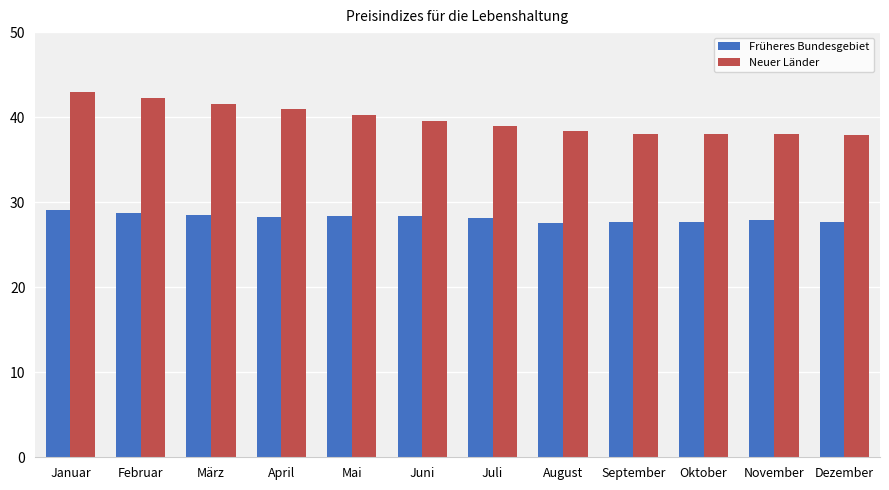

Rank the series by their average value, from highest to lowest.

Neuer Länder, Früheres Bundesgebiet